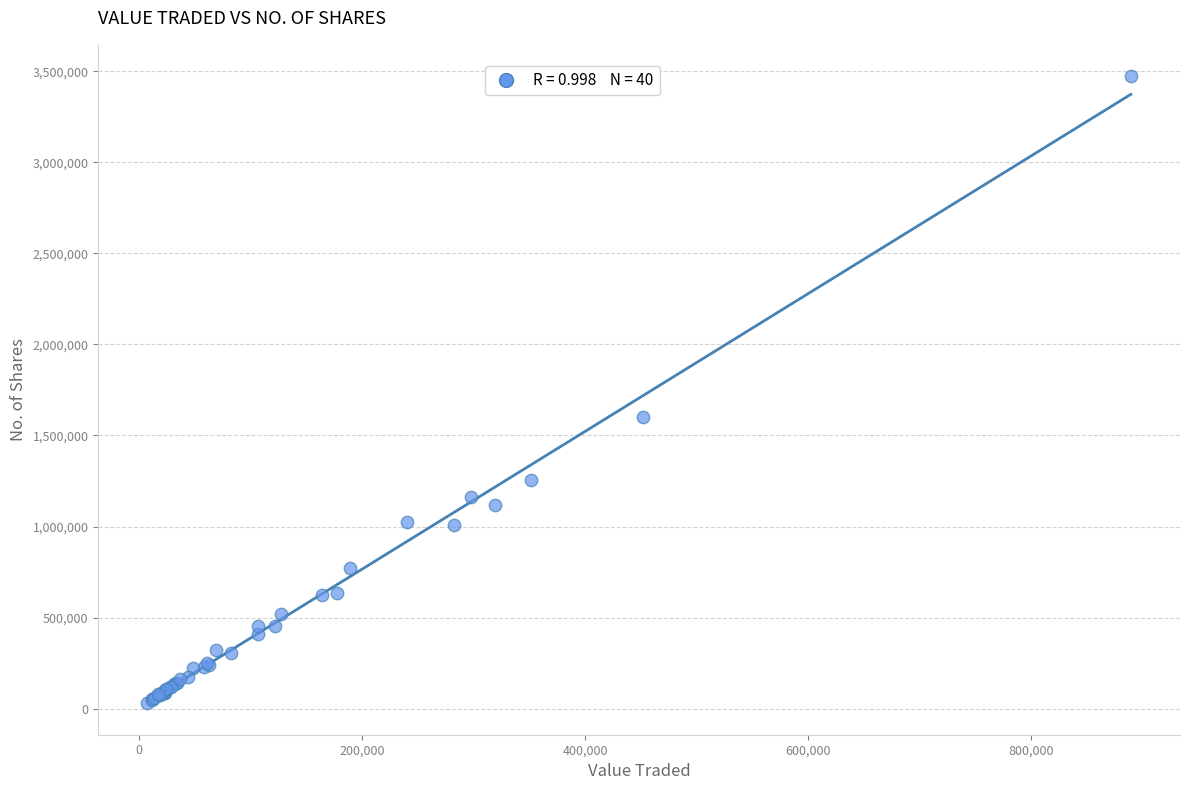

What Y value in the scatter plot is closest to 1751086?

1601902